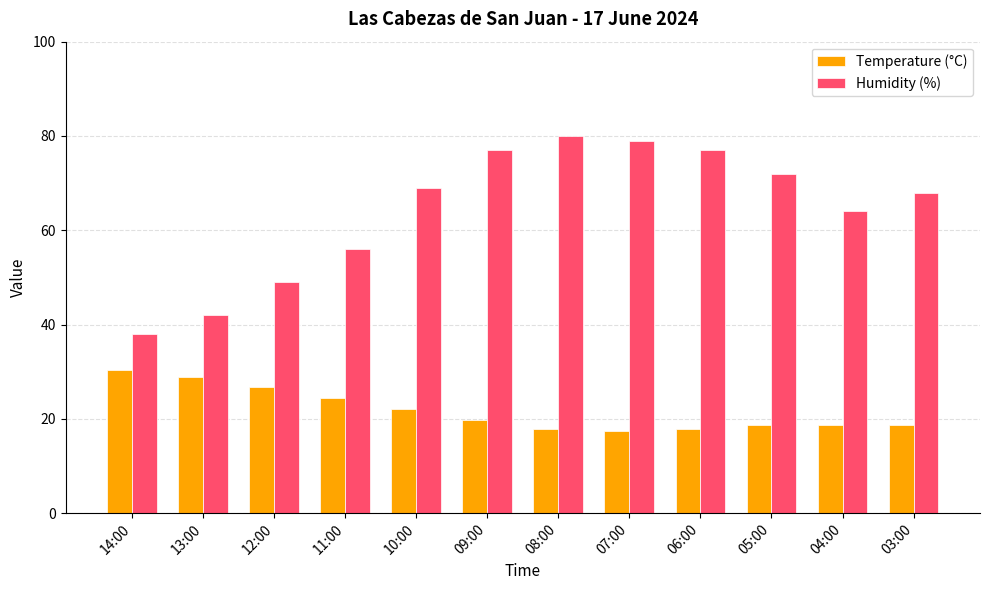

Which category has the lowest value in the Humidity (%) series?

14:00